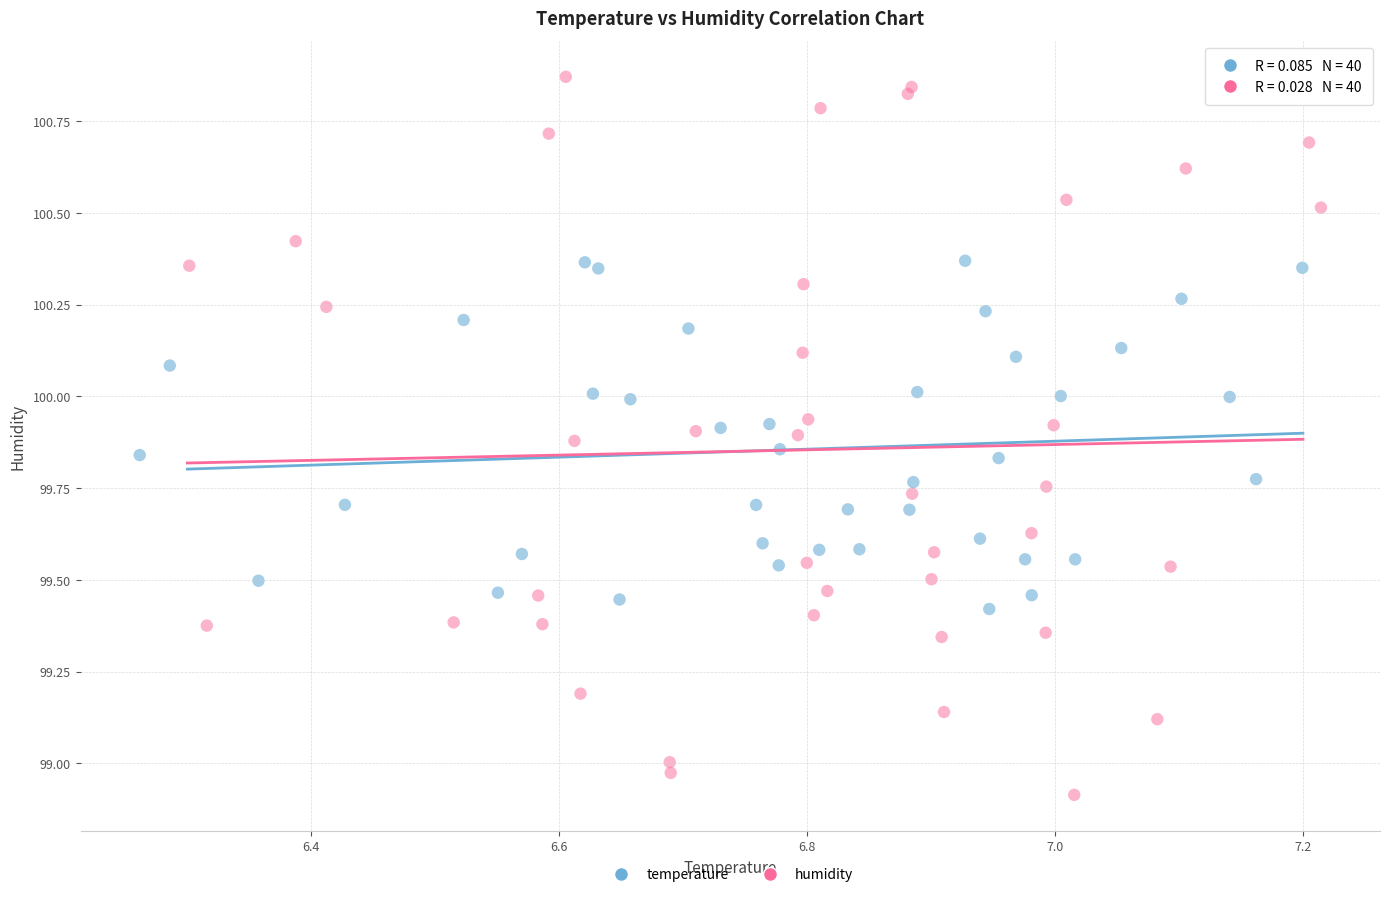

What are all the series names shown in the legend?

temperature, humidity